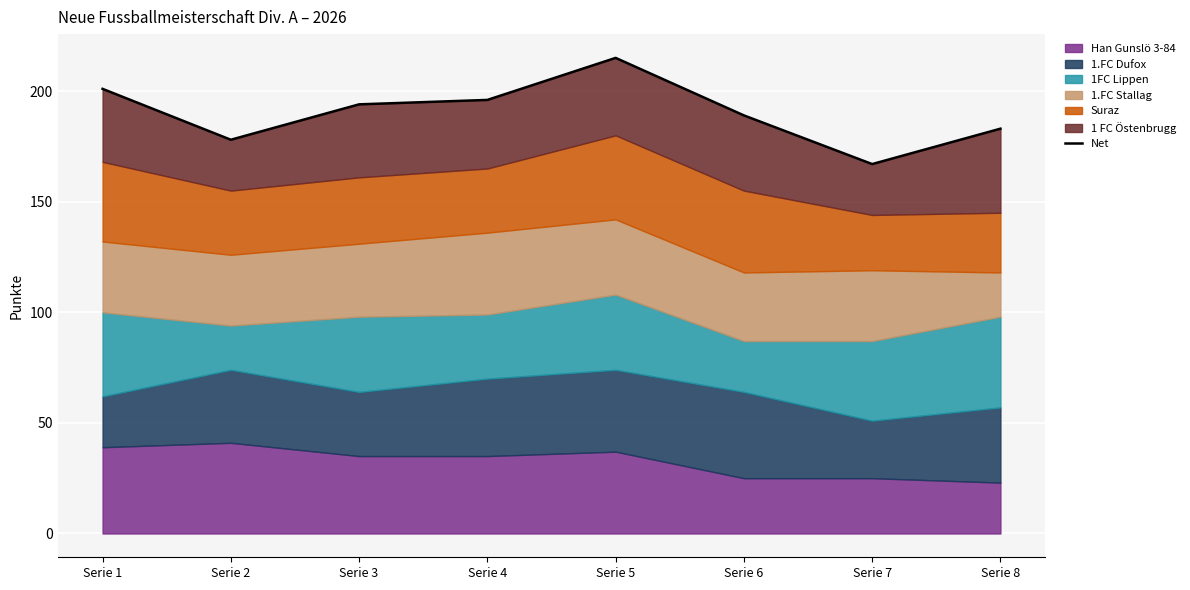

True or false: the data has more than 0 interior local peaks.

True